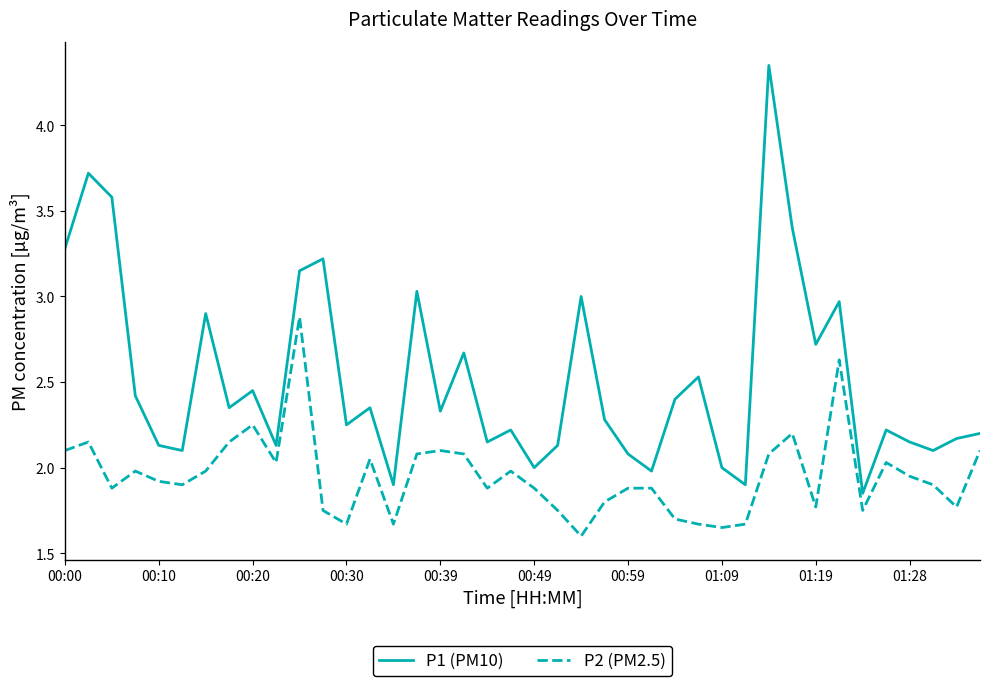

Rank the series by their average value, from highest to lowest.

P1 (PM10), P2 (PM2.5)